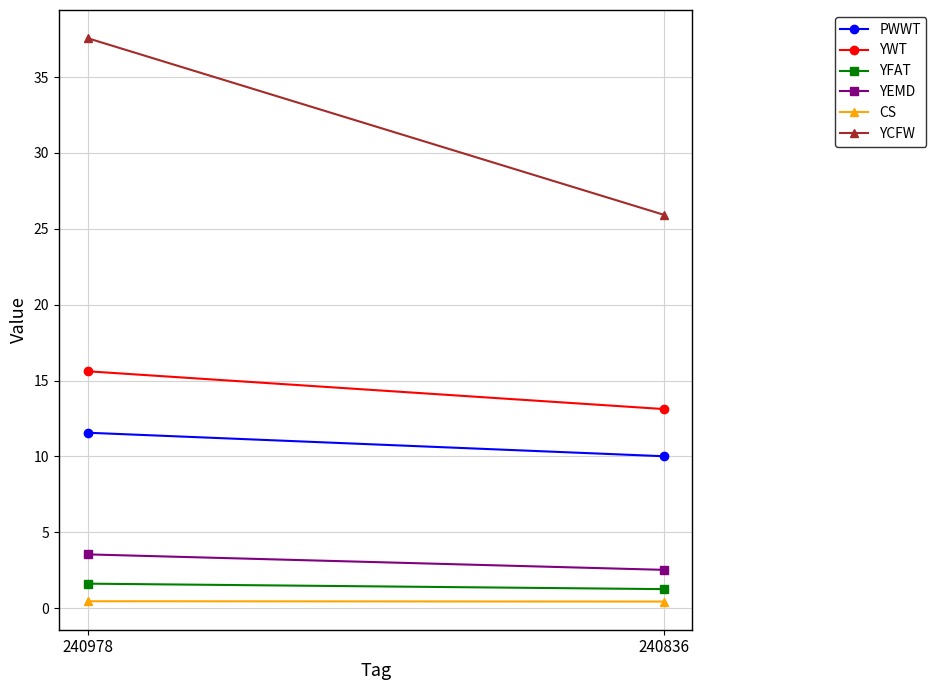

List the labels in order of YEMD value, largest first.

240978, 240836